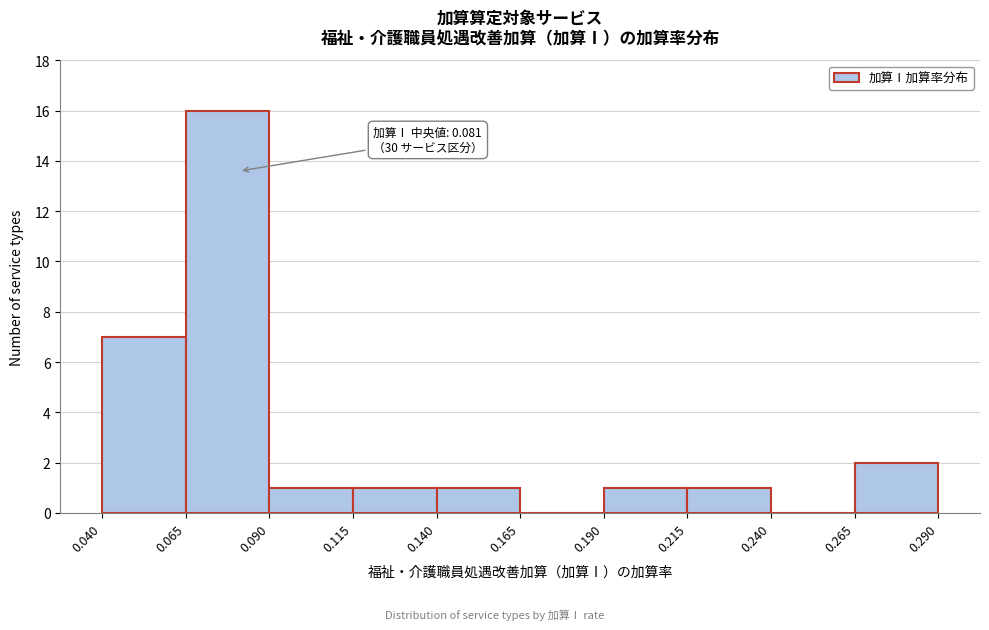

Which range on the x-axis has the tallest bar?

0.065 to 0.090